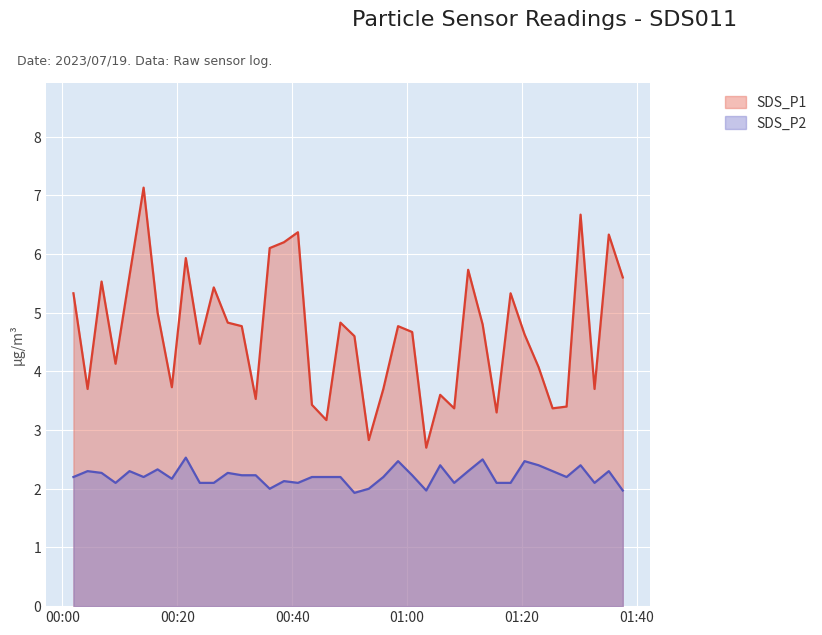

Does the chart display data point markers on the line(s)?

No